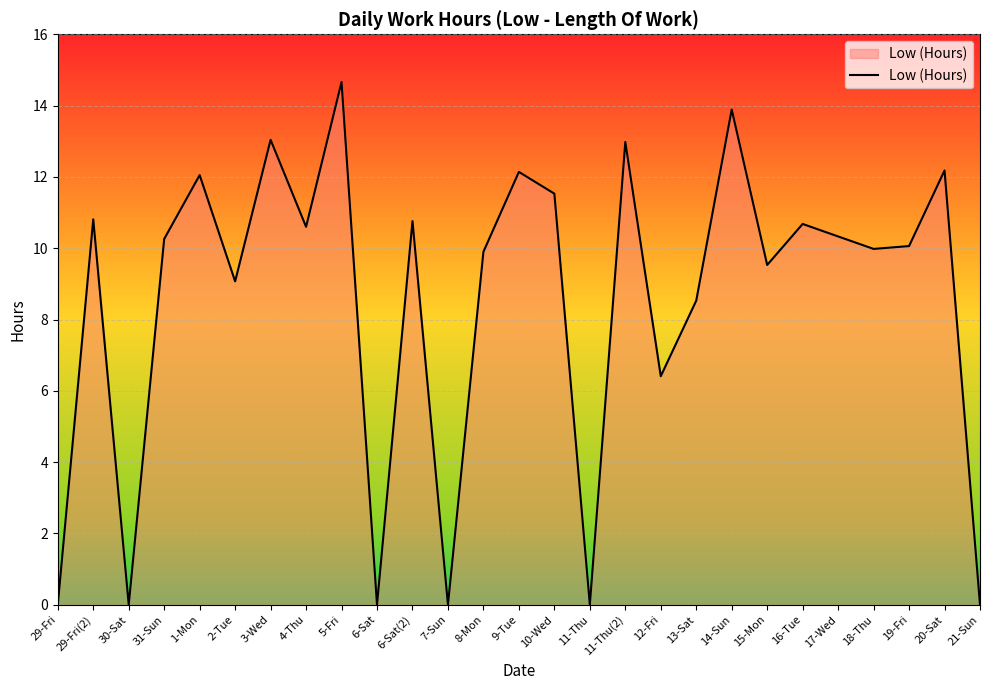

What is the average value?

8.5